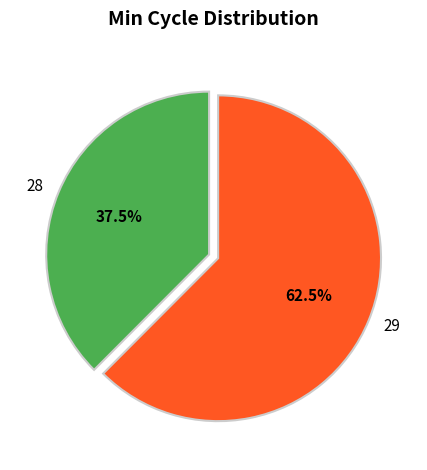

What is the smallest slice in the pie chart?

28